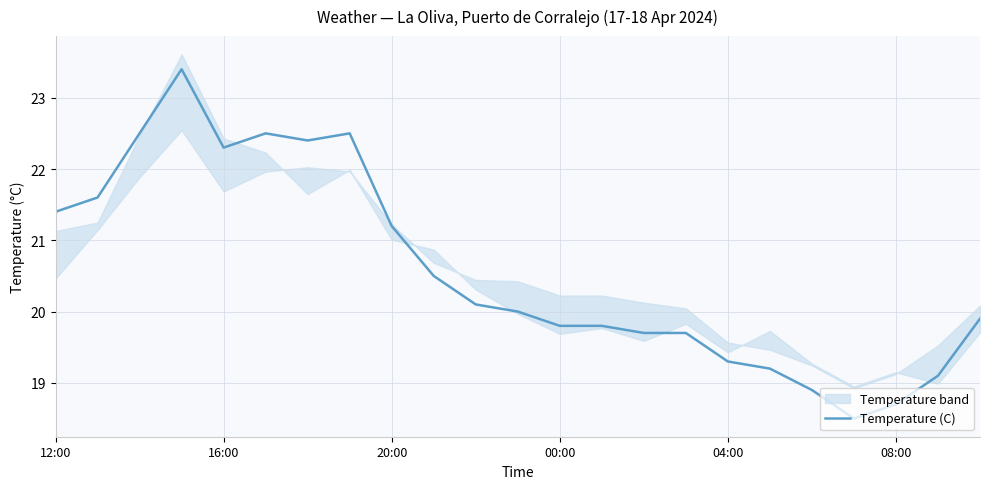

What is the maximum value for Temperature (C)?

23.4